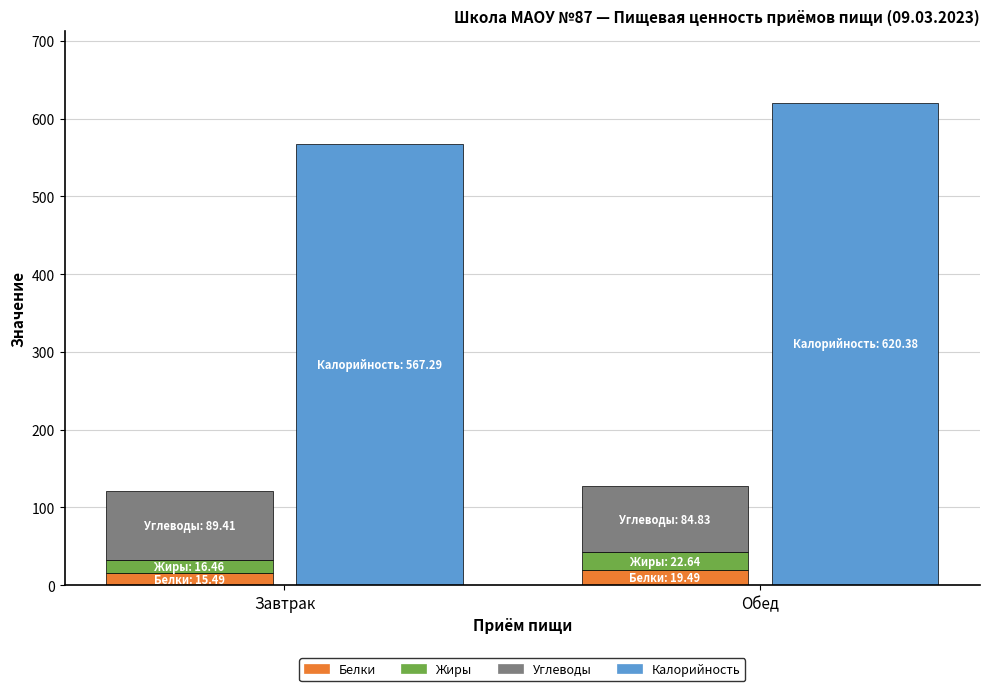

What is the label of the 2nd bar from the left?

Обед